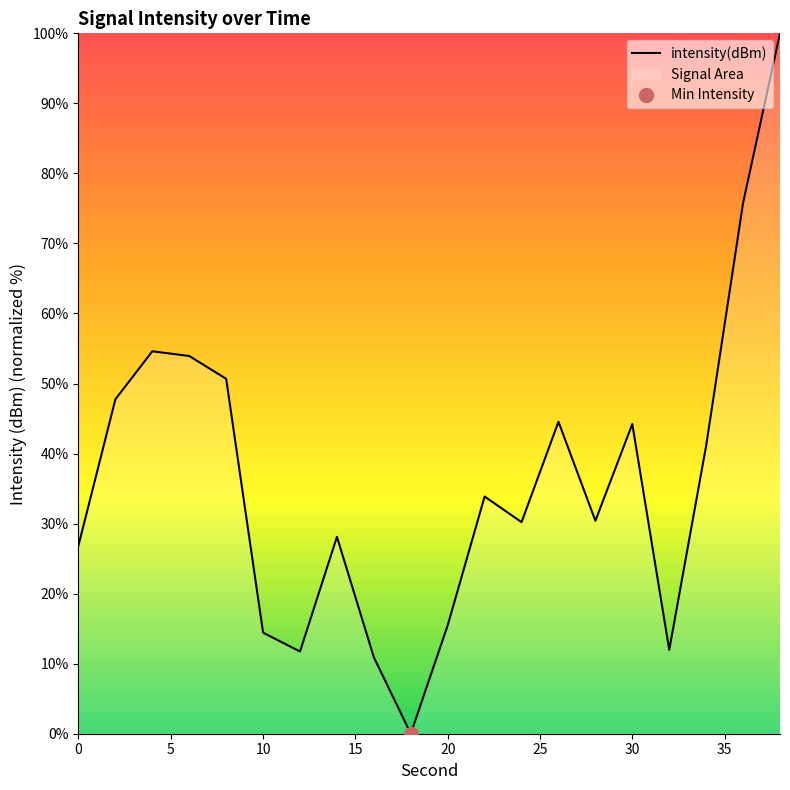

Is it true that intensity(dBm) equals 24.2 at 20?

False